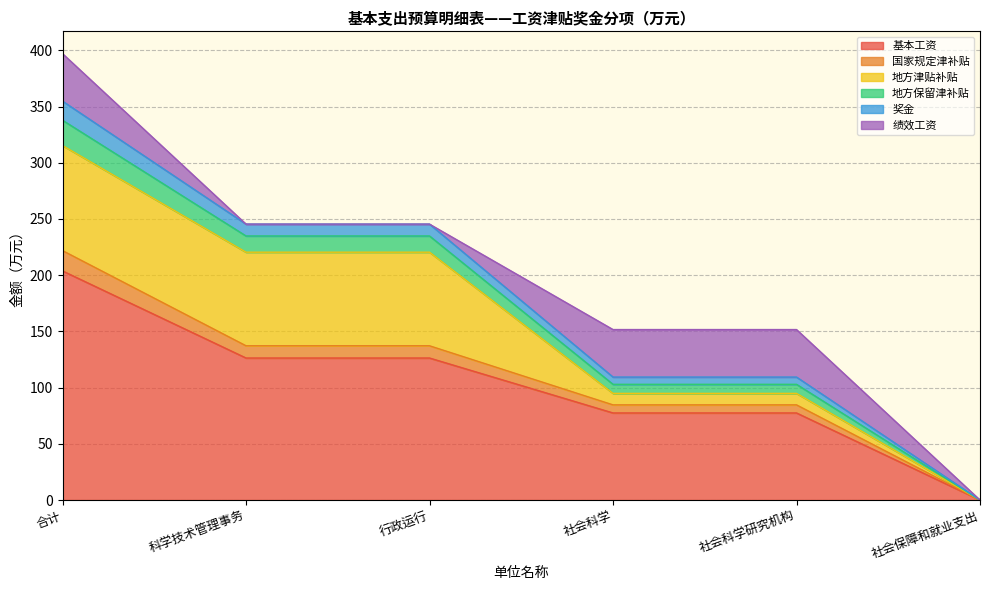

True or false: 地方保留津补贴 has more than 2 interior local peaks.

False